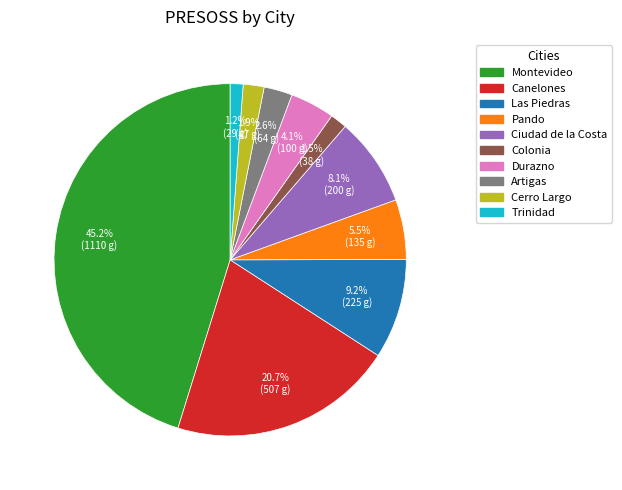

How many slices are in this pie chart?

10